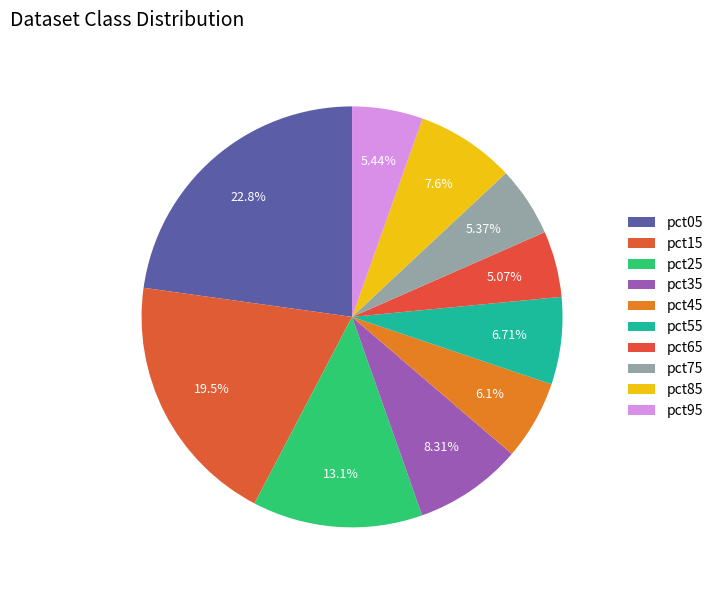

Combined, do pct65 and pct15 account for over 50%?

No